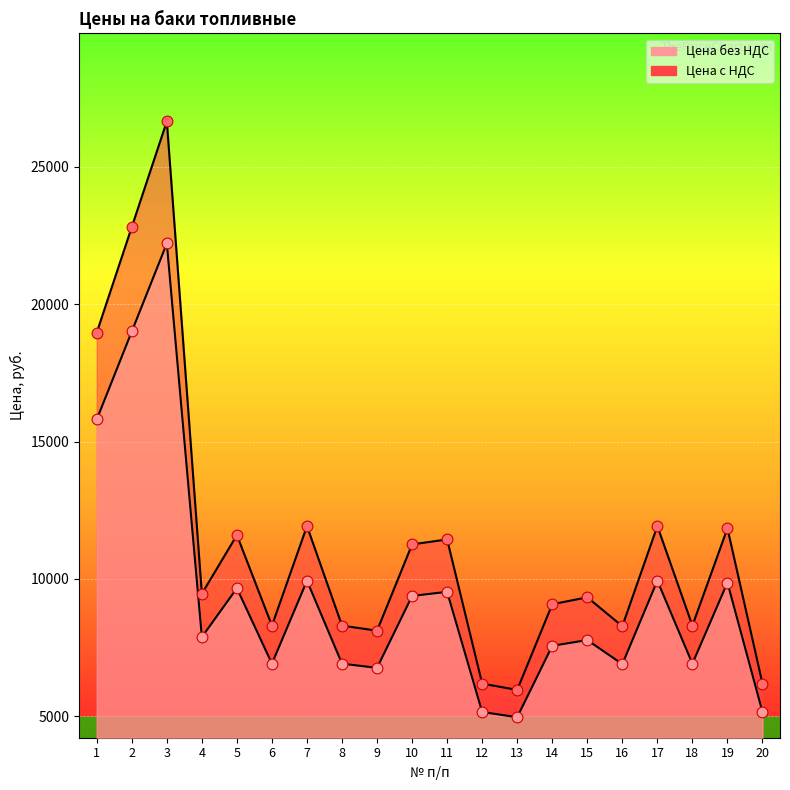

At which category is the sum across all series the highest?

3